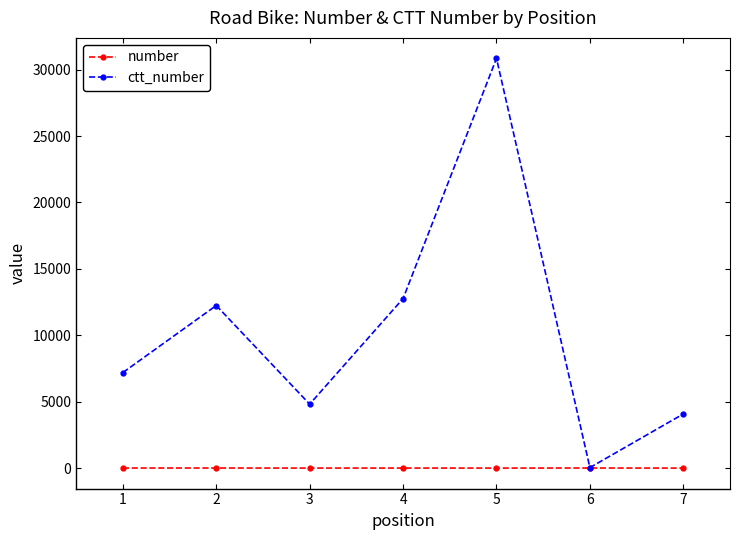

At 7, list the series in order from smallest to largest.

number, ctt_number